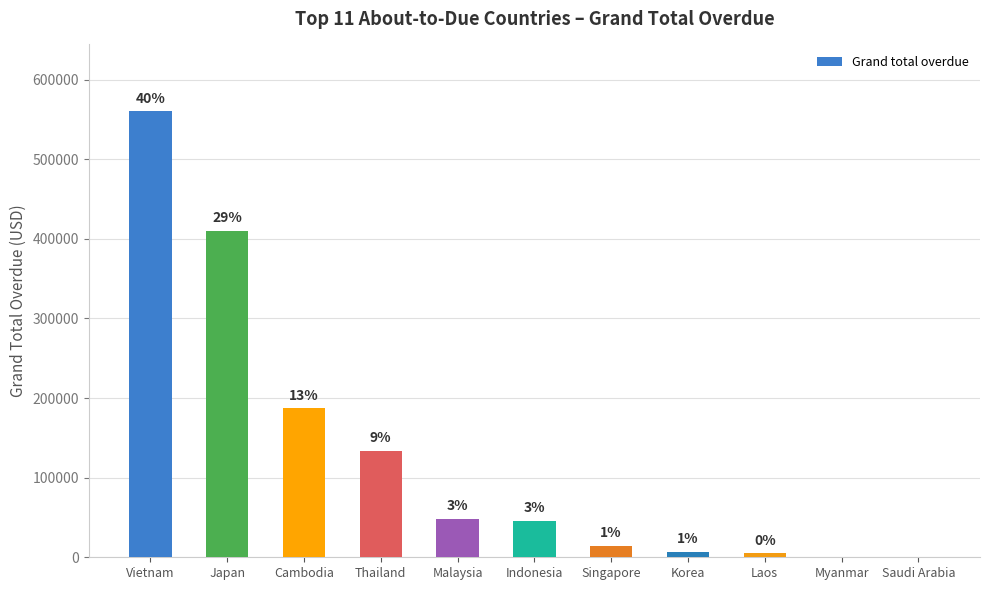

Which label corresponds to the largest value in the chart?

Vietnam